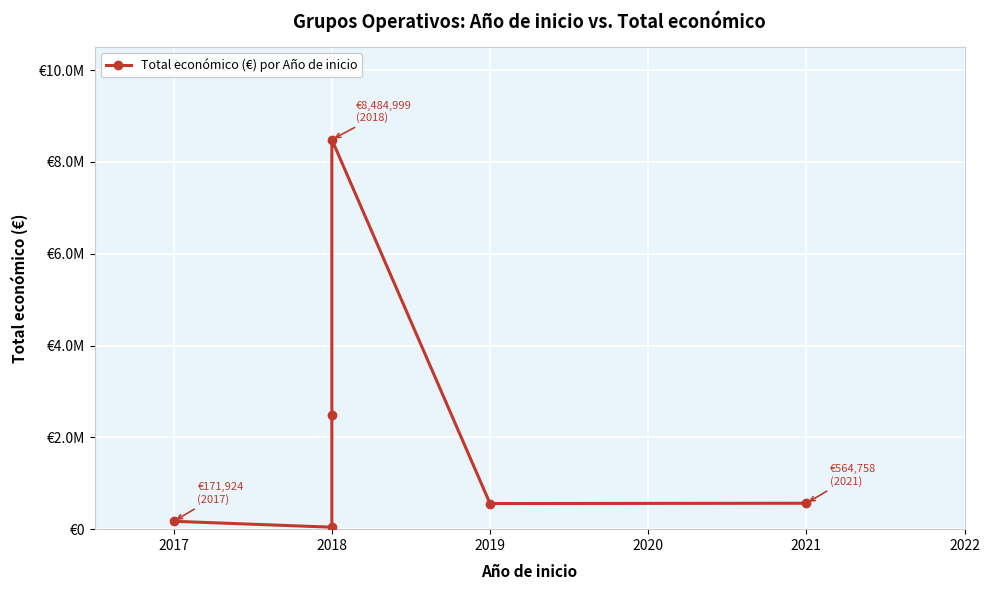

True or false: there are more than 2 points higher than both neighbors.

False